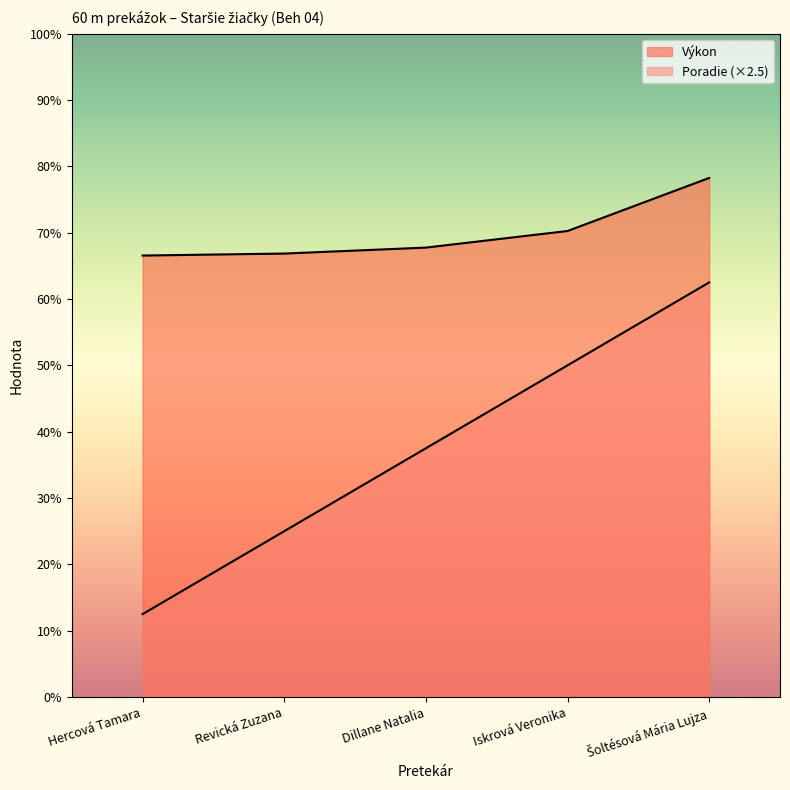

Between Hercová Tamara and Revická Zuzana, which series saw the biggest shift?

Poradie